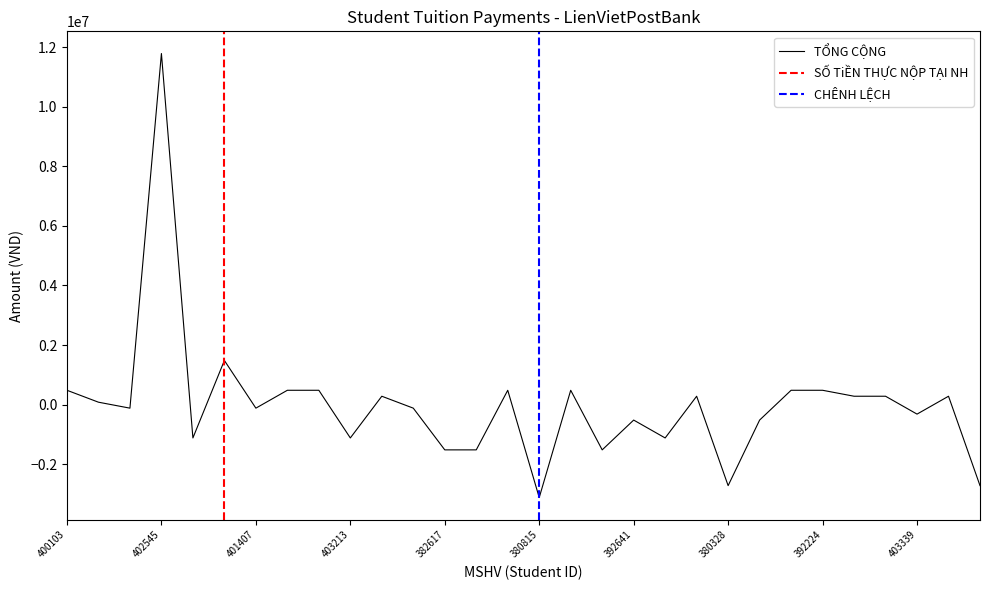

The TỔNG CỘNG series shows 483333.3 at 392224. True or false?

True